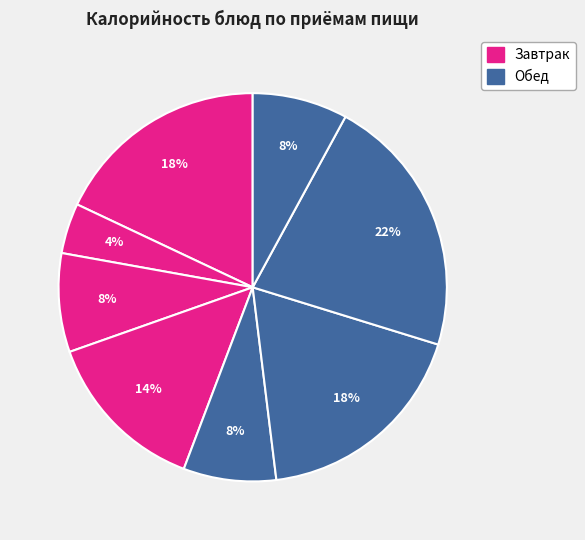

How many segments does this pie chart have?

8